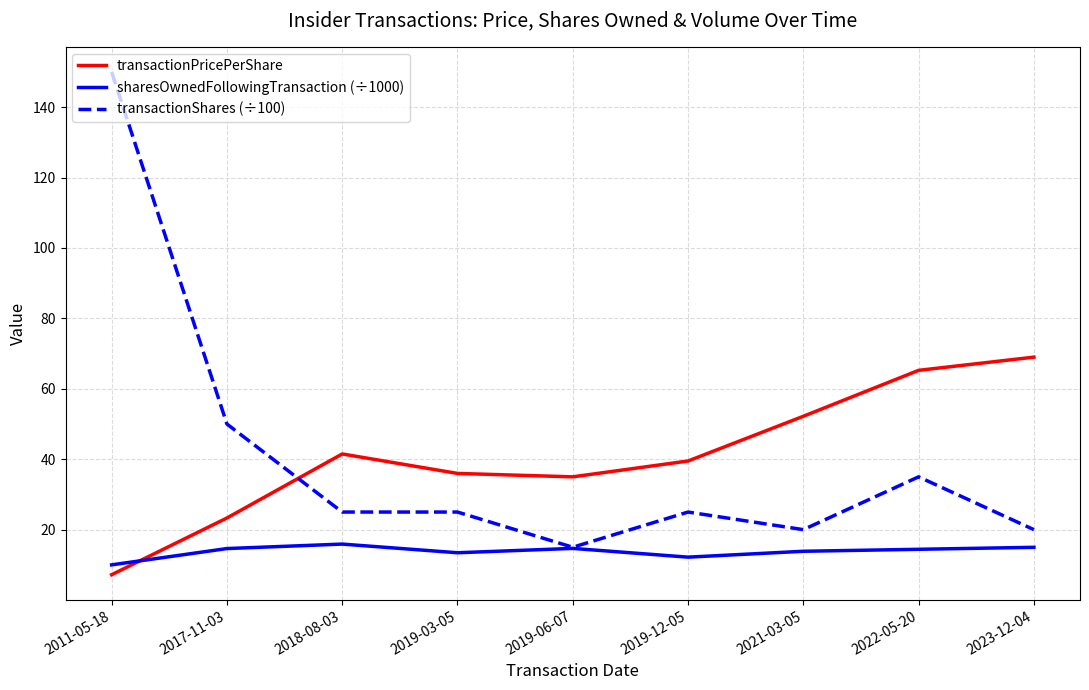

What are all the series names shown in the legend?

transactionPricePerShare, sharesOwnedFollowingTransaction (÷1000), transactionShares (÷100)